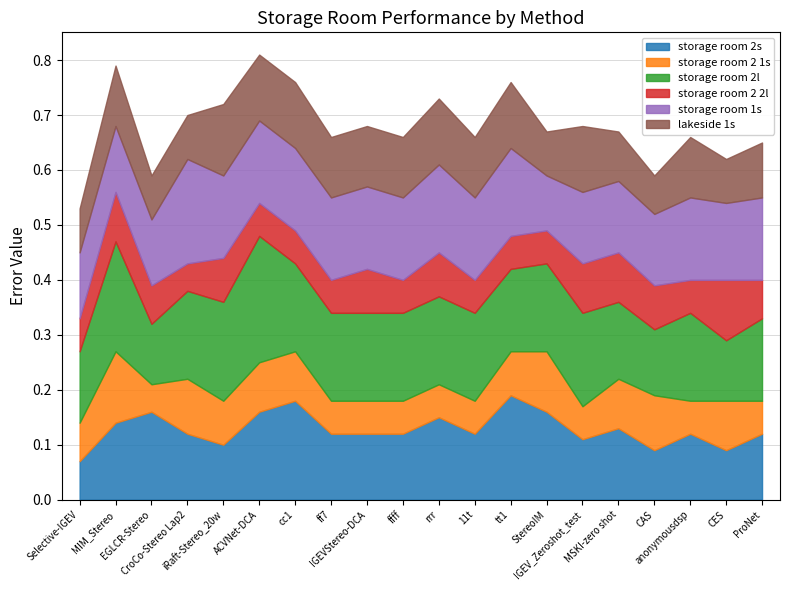

The storage room 1s series shows 0.1 at MIM_Stereo. True or false?

True